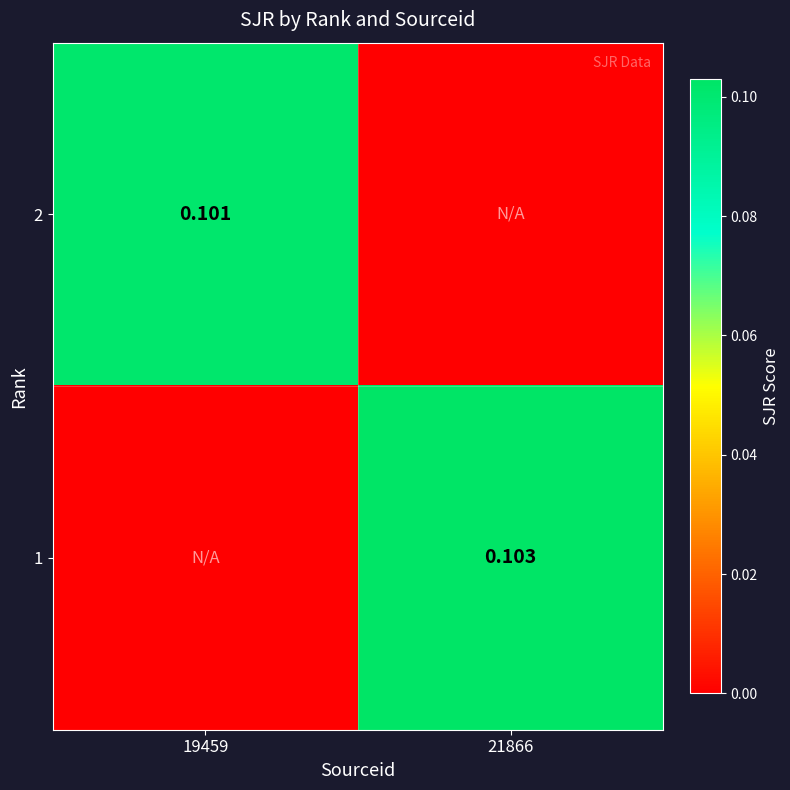

Which series has the widest spread of values?

1